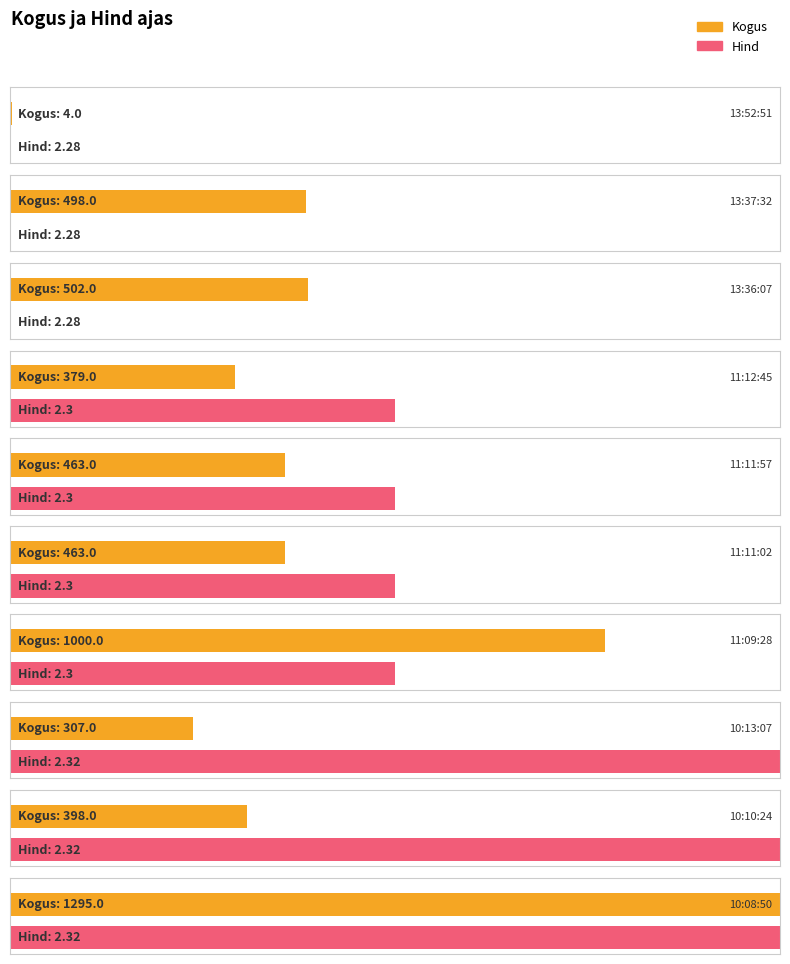

At which category is the sum across all series the highest?

10:08:50